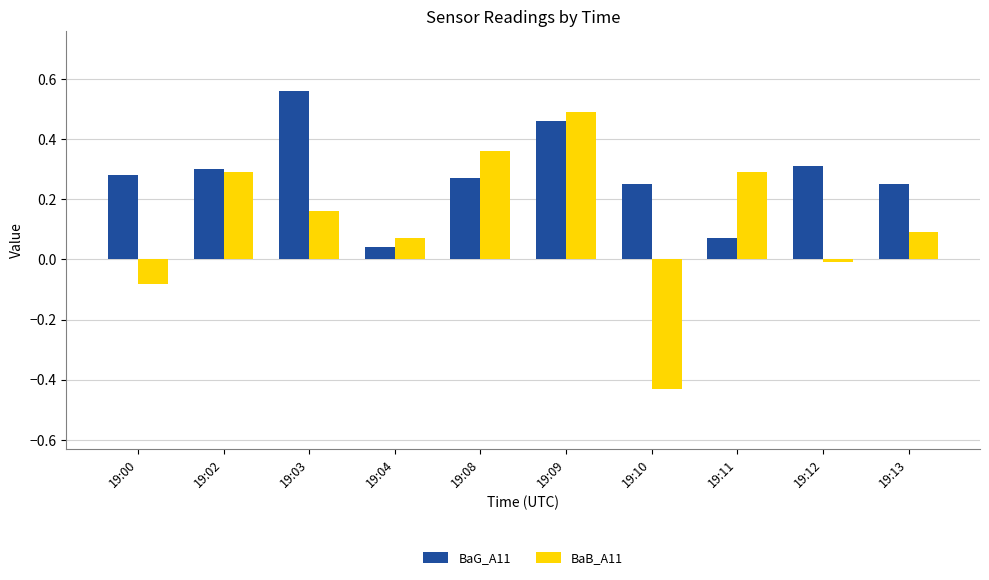

At which label does BaB_A11 reach its peak?

19:09